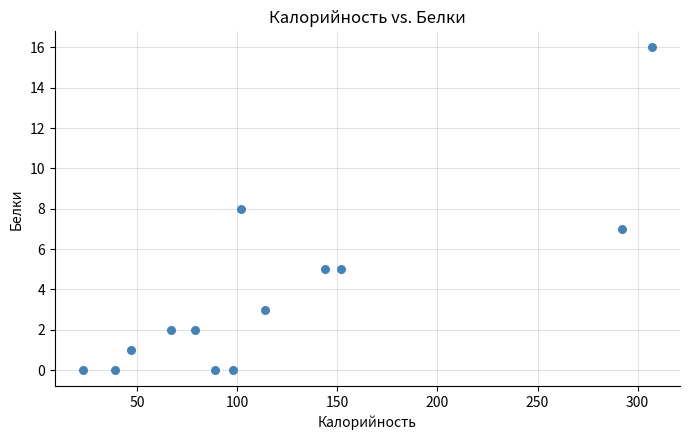

What is the range of Y values (max minus min)?

16